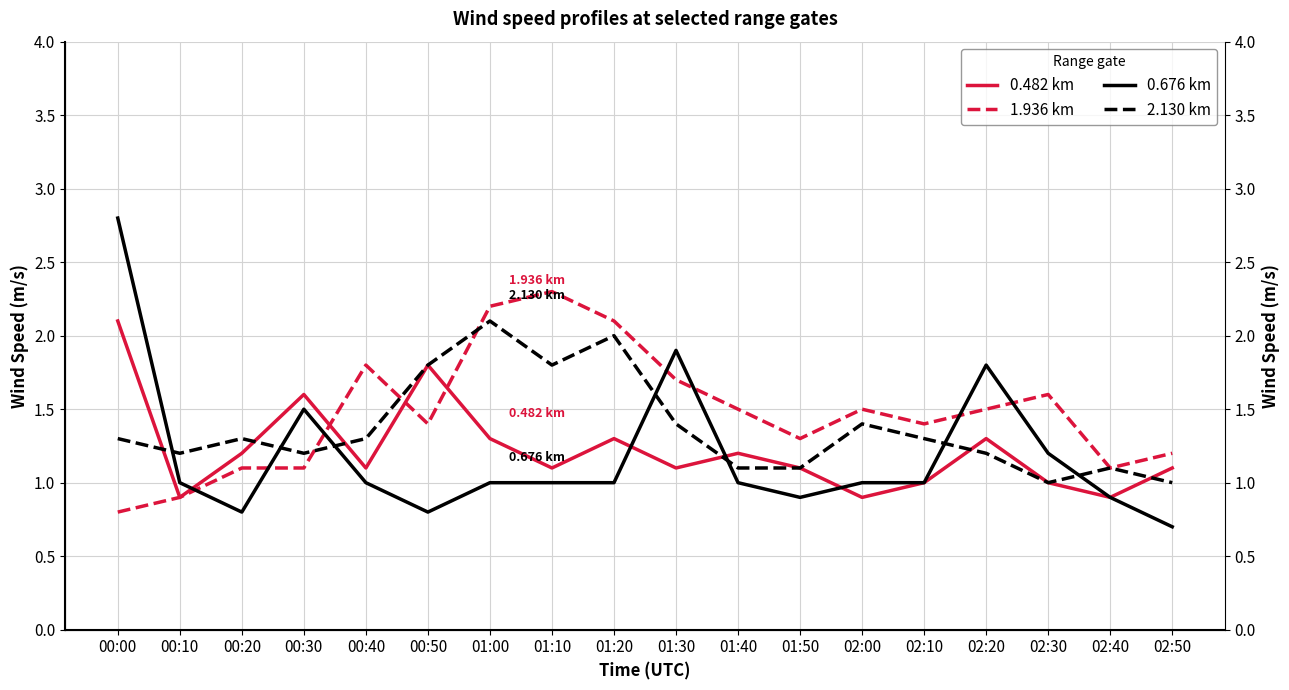

In 0.482 km, how many points are lower than both neighbors (excluding endpoints)?

6